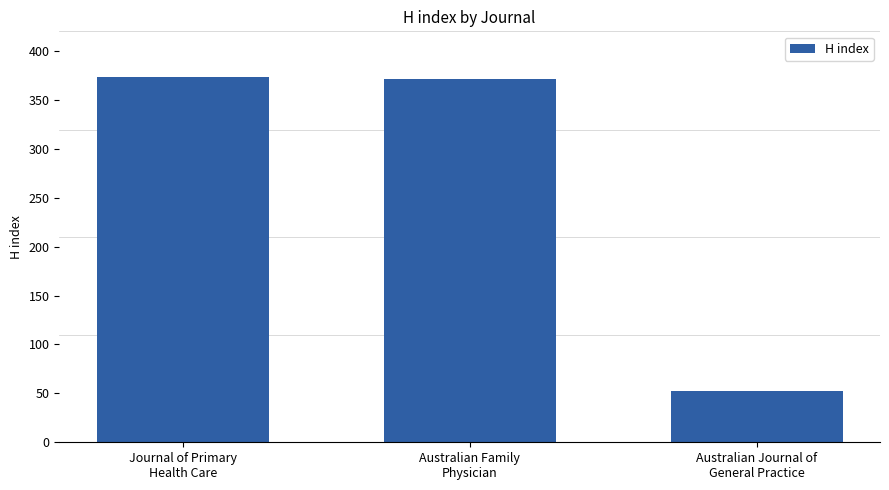

Reading left to right, what are all the values shown in this chart?

Journal of Primary
Health Care=373	Australian Family
Physician=371	Australian Journal of
General Practice=52